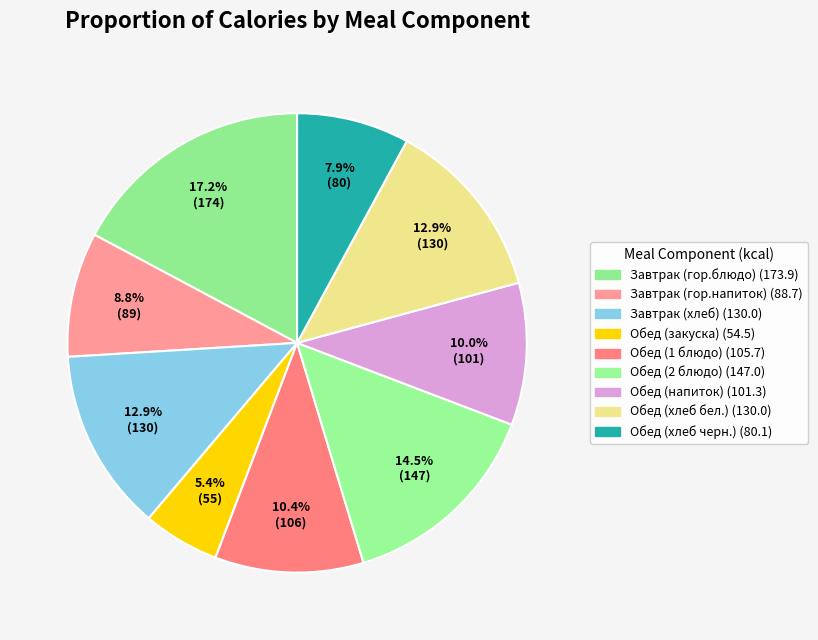

To the nearest percent, what portion does Обед (хлеб черн.) represent?

8%